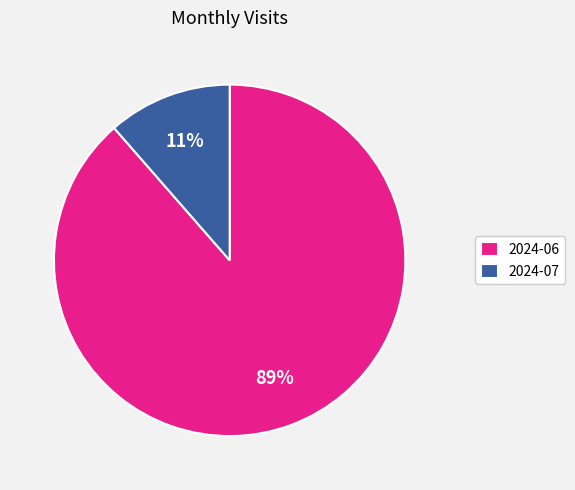

Do 2024-07 and 2024-06 together represent more than half of the pie?

Yes